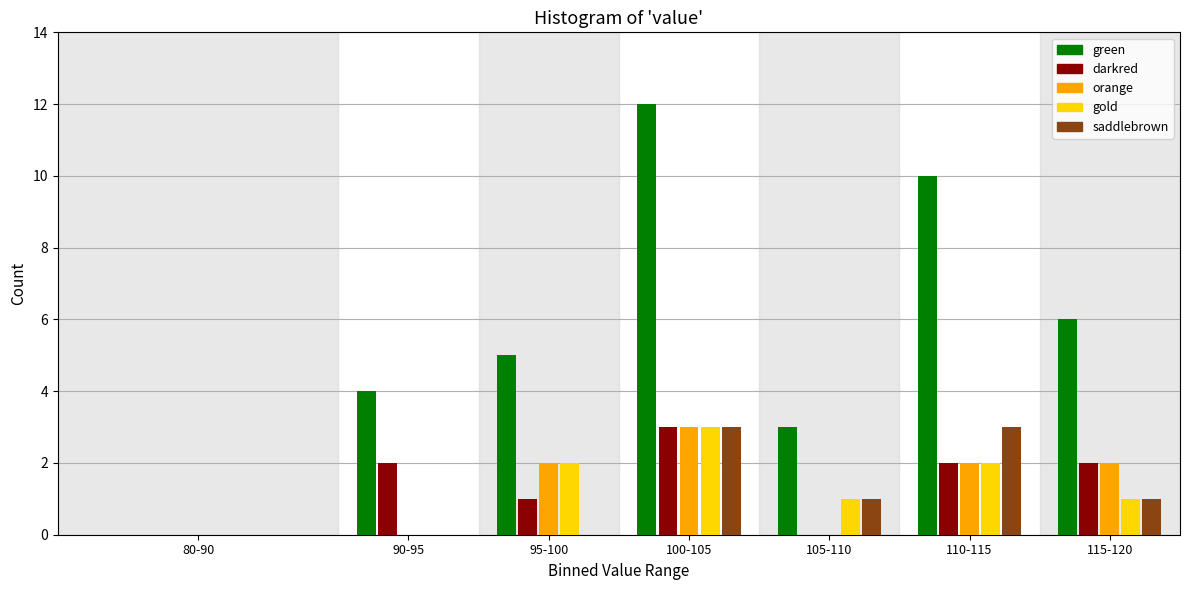

Is the value of green at 105-110 greater than the value of saddlebrown at 80-90?

Yes